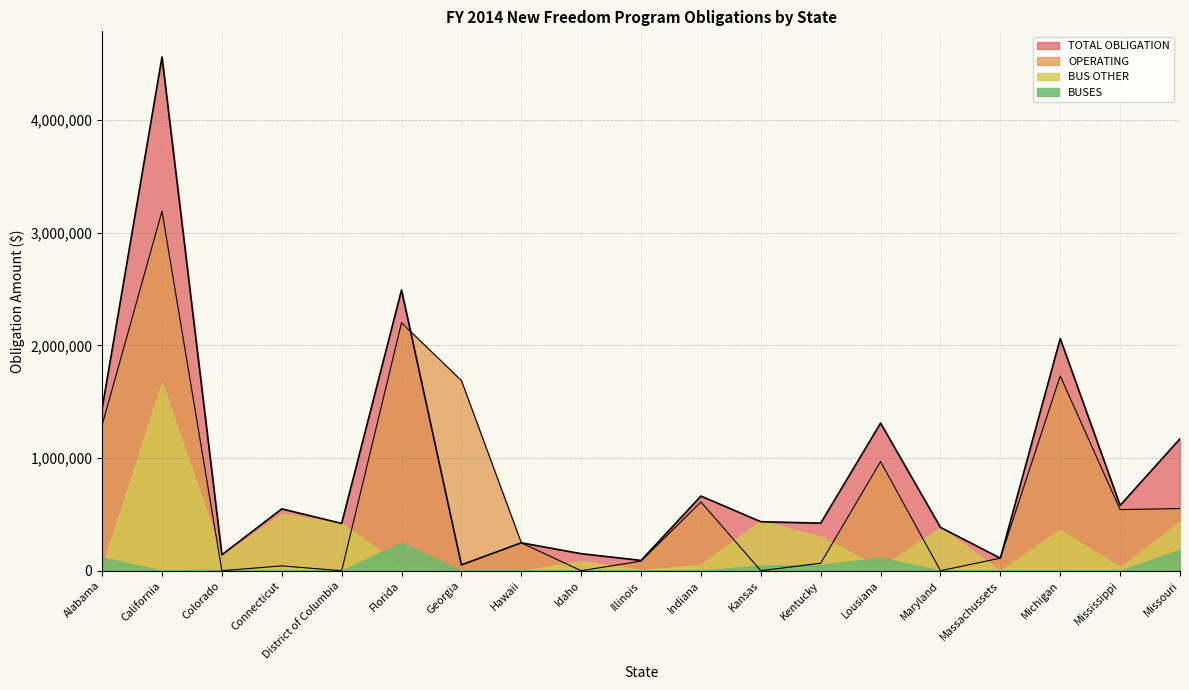

What is the label of the 10th point from the left?

Illinois